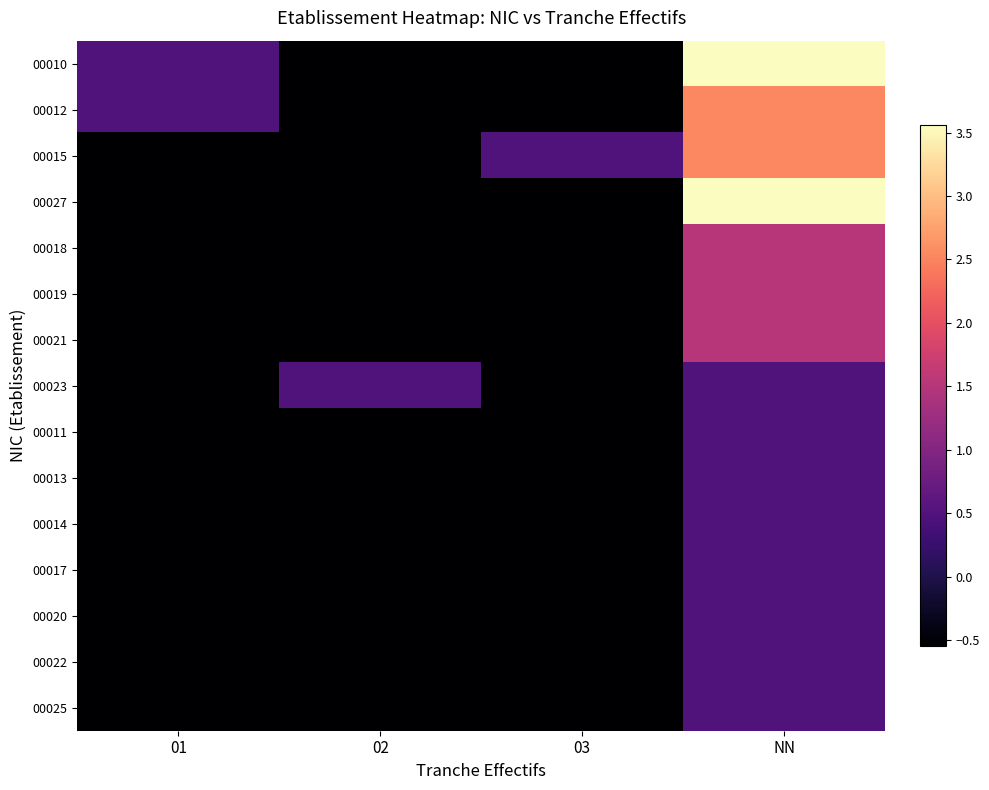

At how many categories does at least one series exceed 0?

4